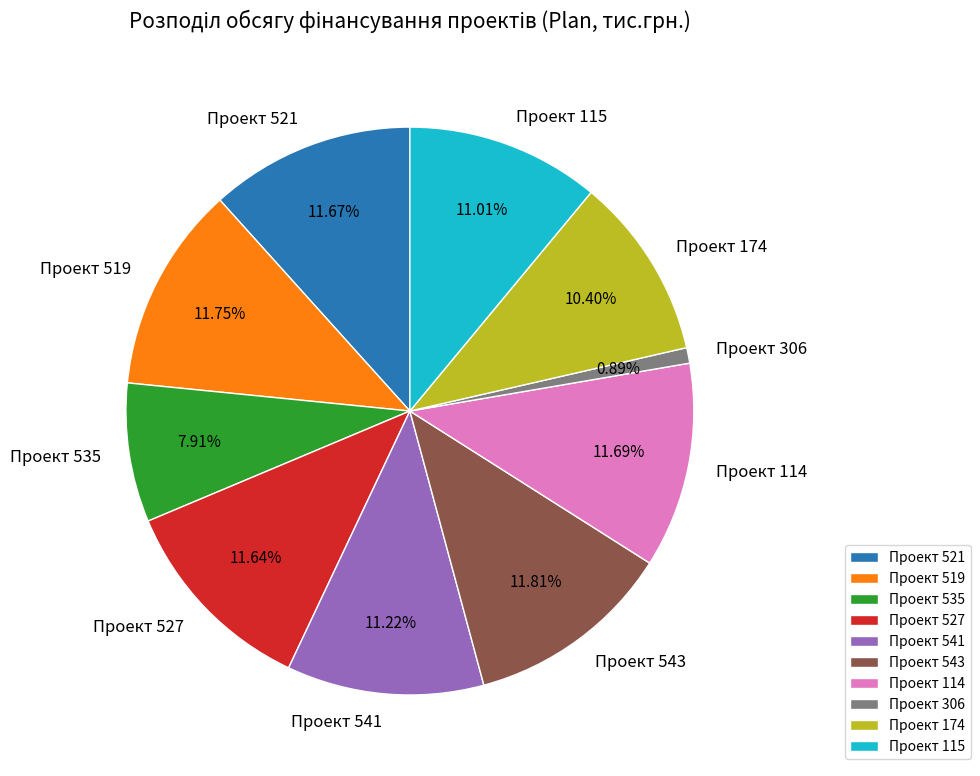

Is the sum of Проект 535 and Проект 519 greater than half?

No